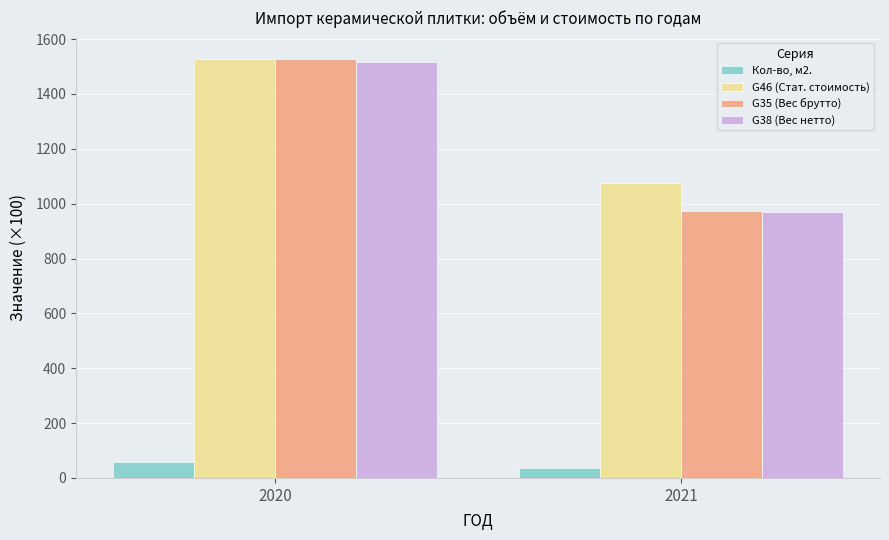

True or false: G35 (Вес брутто) has a value of 1689.0 at 2021.

False